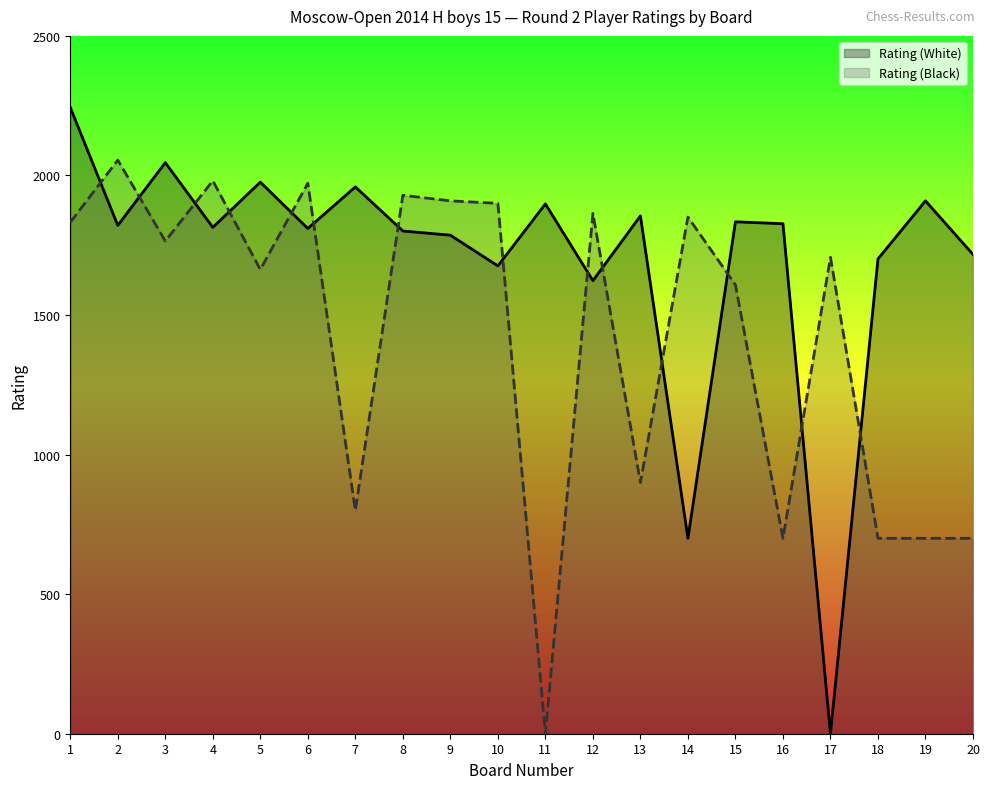

What is the value of the Rating (White) point at the 4th from the left?

1814